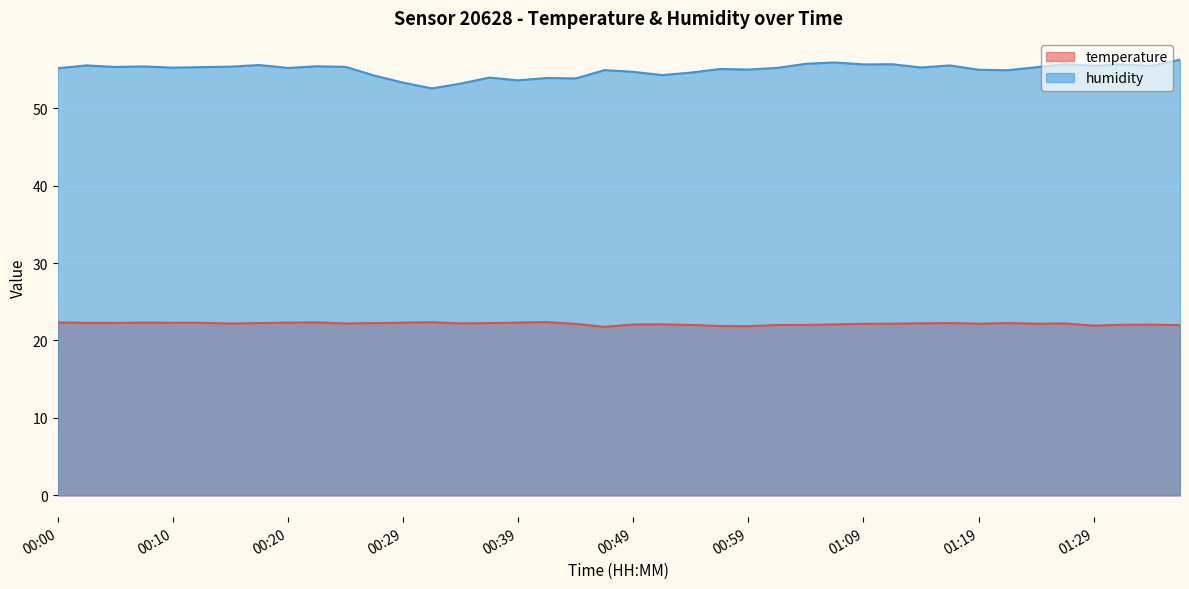

In temperature, how many points are higher than both neighbors (excluding endpoints)?

9